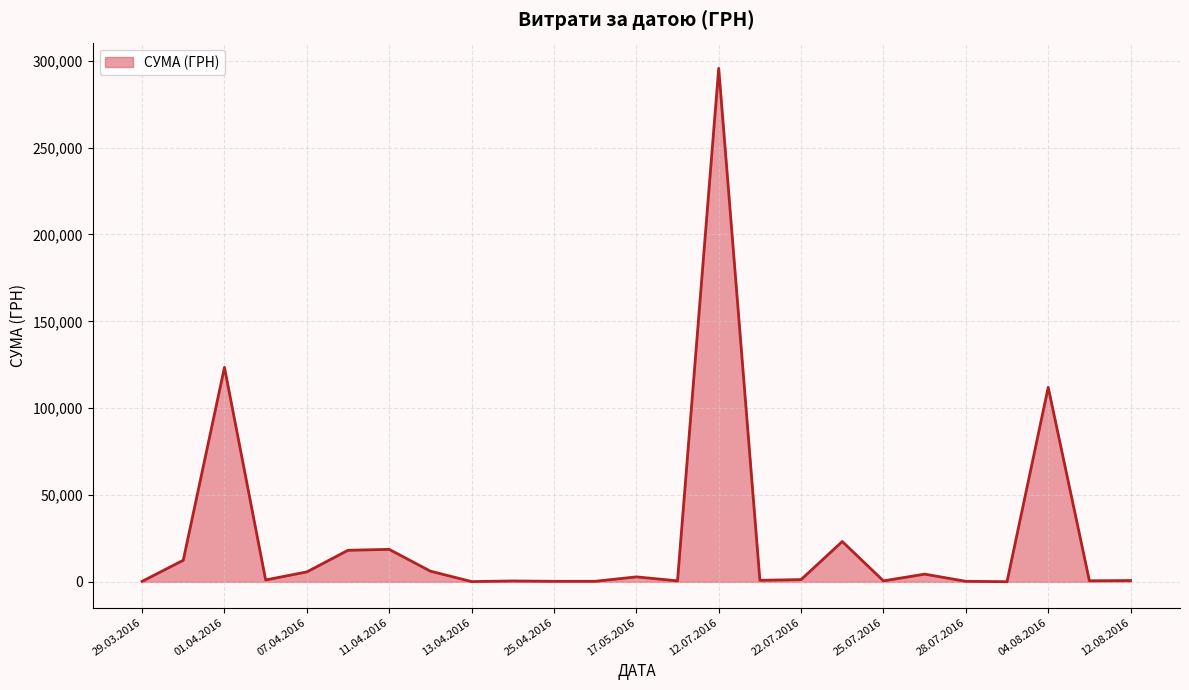

What is the difference between the maximum and minimum values?

295540.8